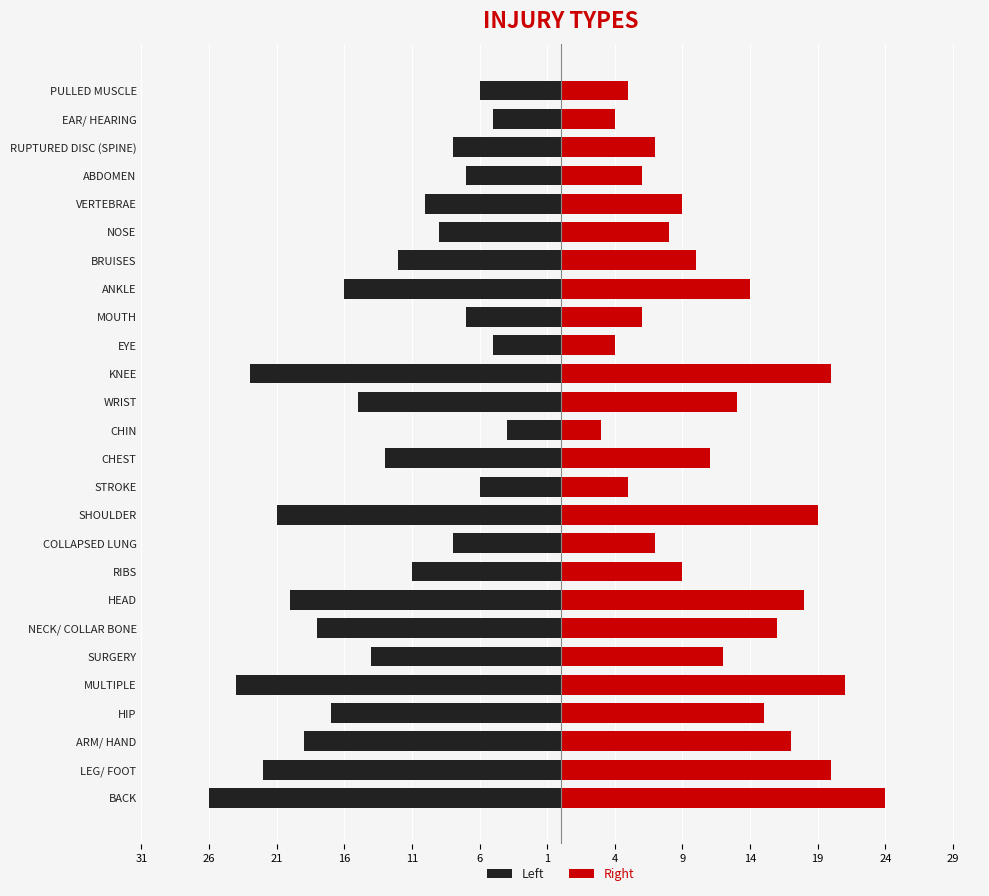

What is the approximate value of Left at SHOULDER?

-21